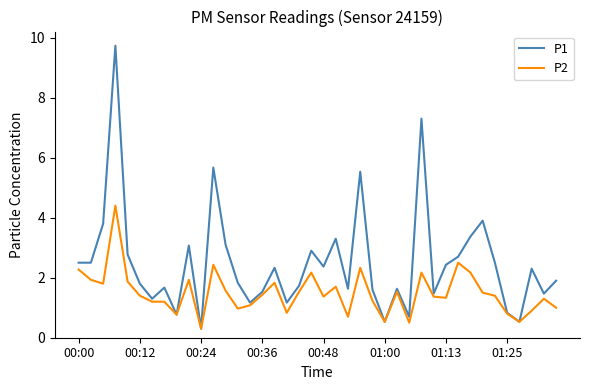

What is the average value of the P2 series?

1.5